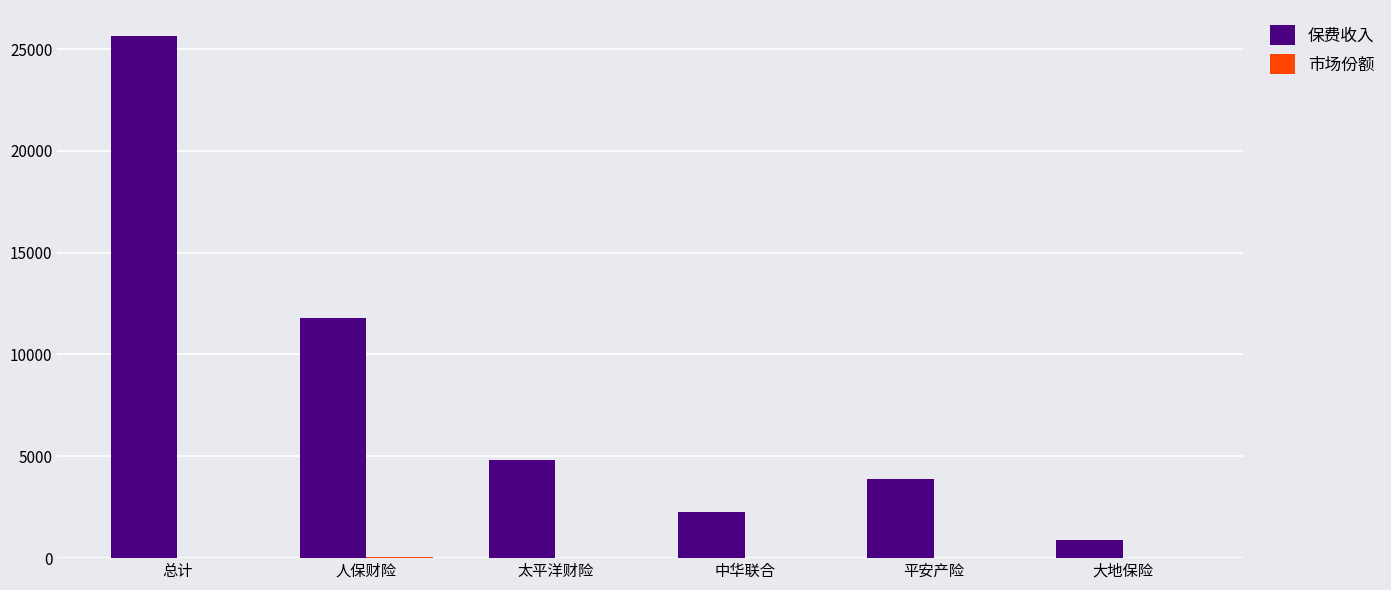

The value of 保费收入 at 总计 is 35211.1. True or false?

False